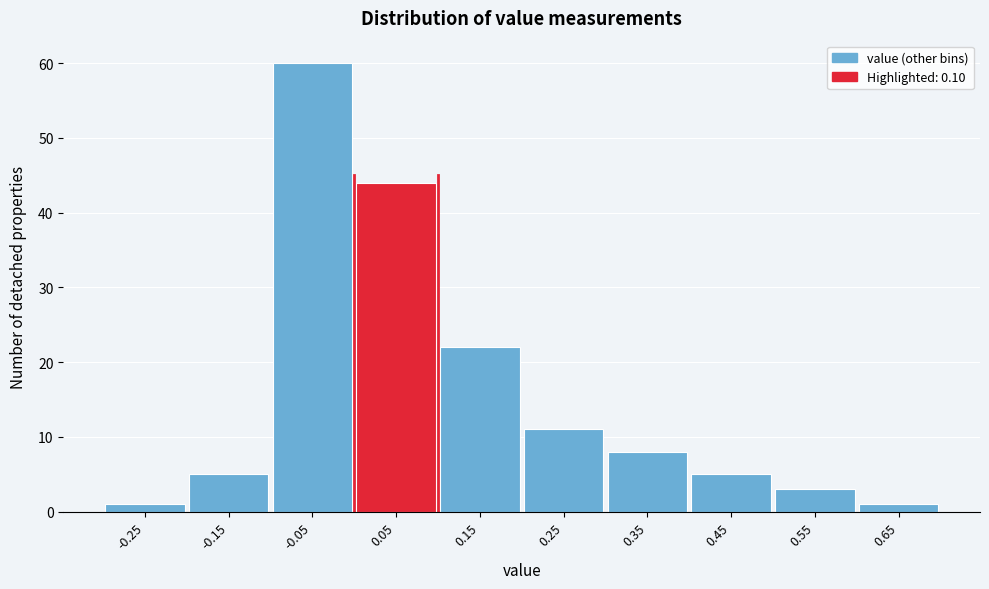

Reading left to right, what are all the values shown in this chart?

1	5	60	44	22	11	8	5	3	1